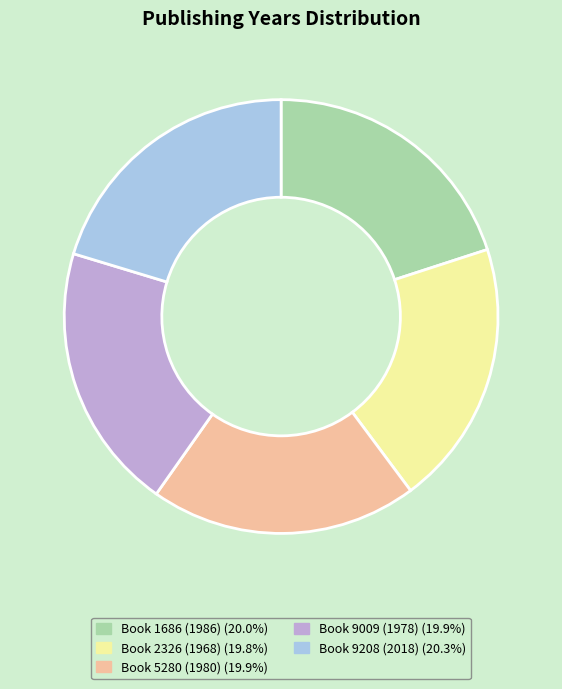

Do Book 2326 (1968) (19.8%) and Book 5280 (1980) (19.9%) together represent more than half of the pie?

No